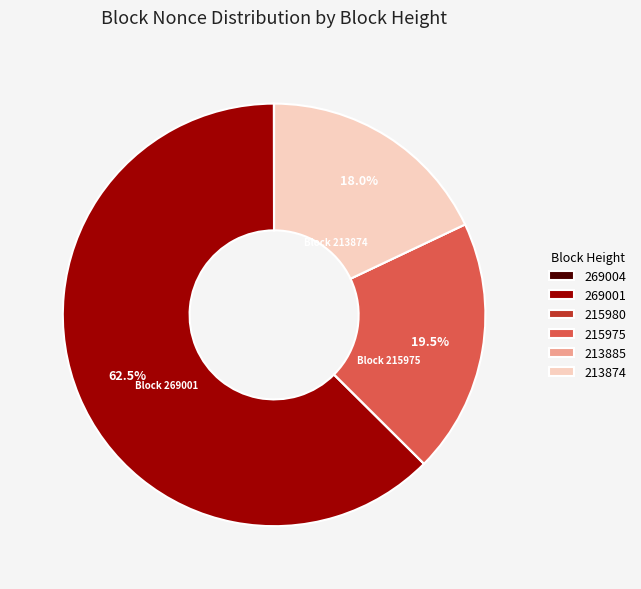

How much of the chart is everything except 215975?

80.5%